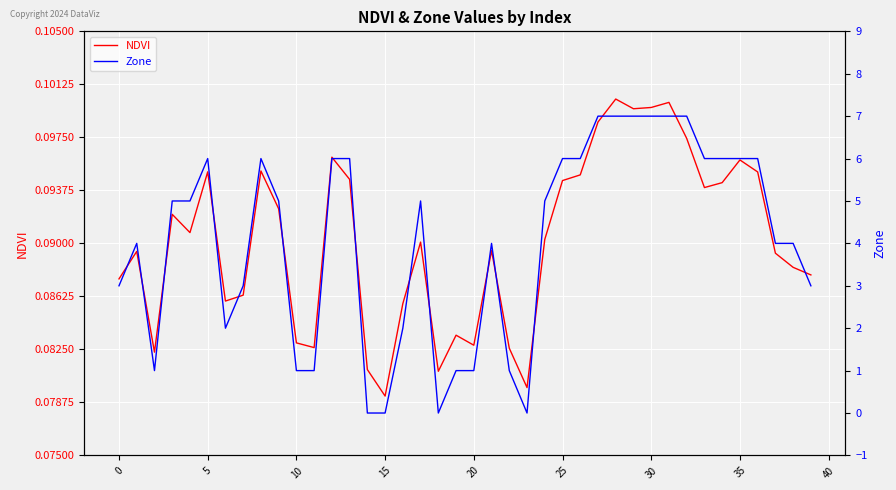

What is the lowest value of the NDVI series?

0.1